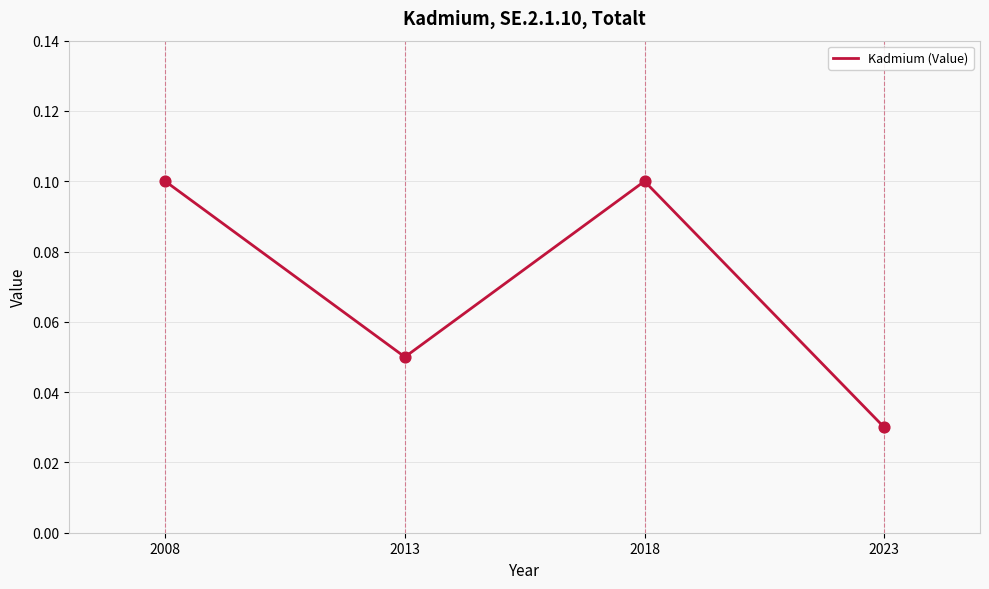

Which has a higher value, 2023 or 2008?

2008